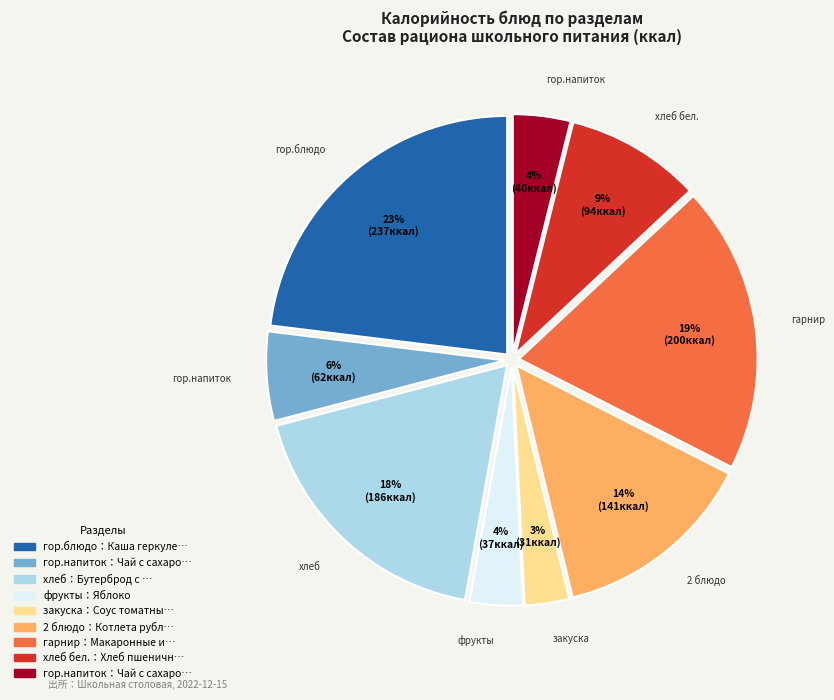

Is there any slice that represents more than half of the pie?

No